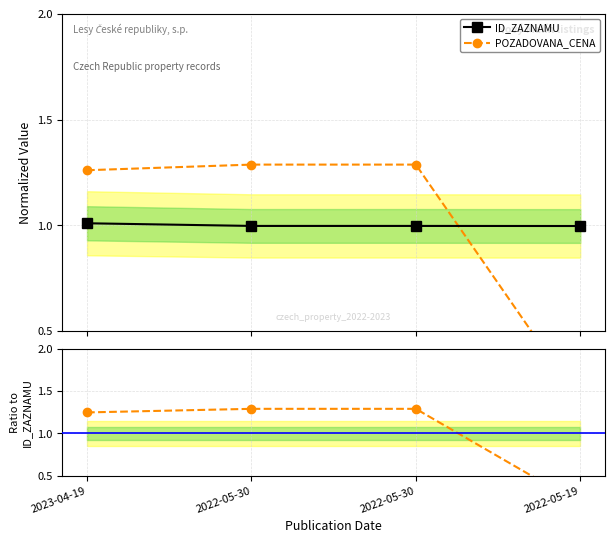

List the series in order of their peak value, highest first.

POZADOVANA_CENA, ID_ZAZNAMU